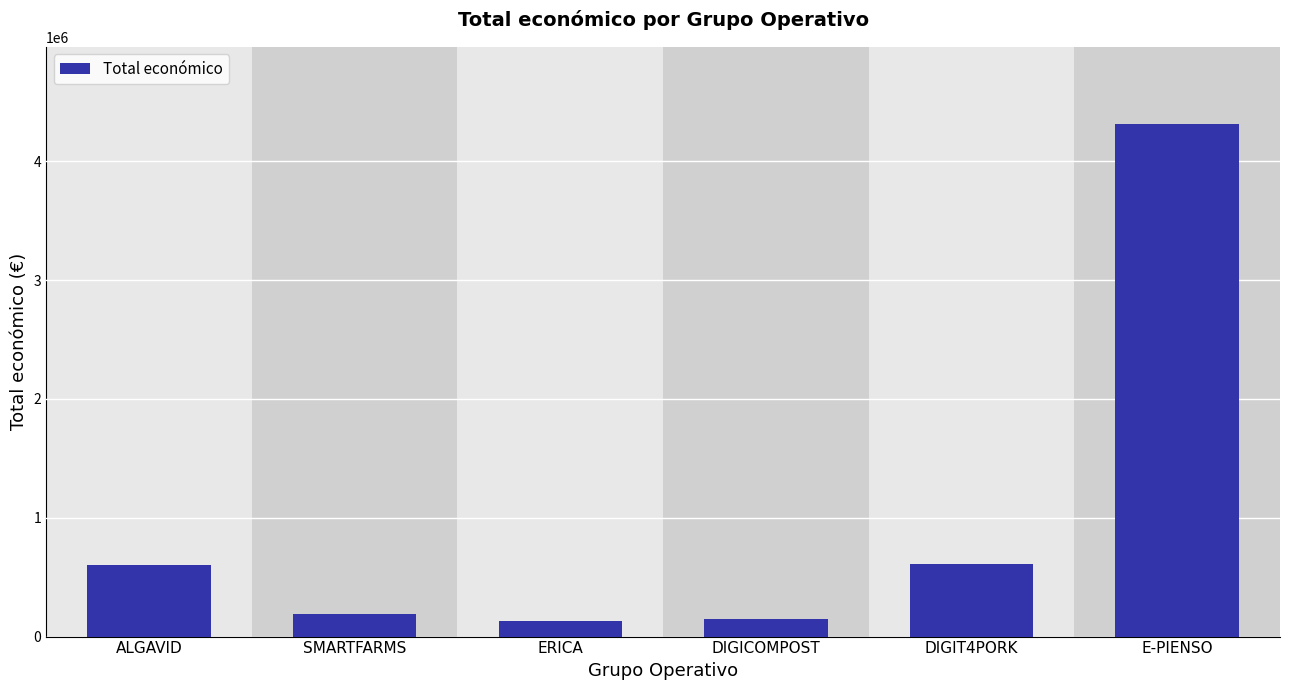

What is the value of the 3rd bar from the left?

134112